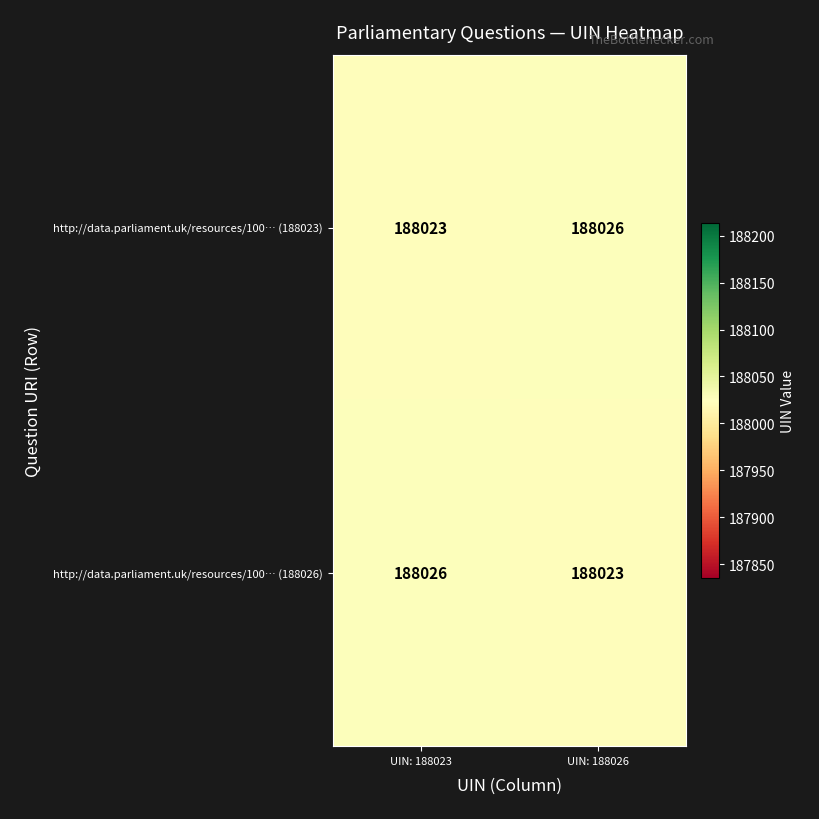

Where is http://data.parliament.uk/resources/100… (188026) nearest to the value 188024?

UIN: 188026